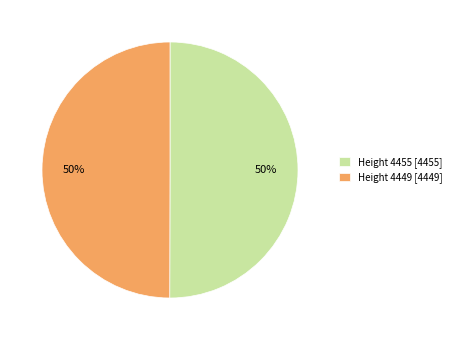

What percentage is the Height 4455 [4455] slice, to the nearest percent?

50%